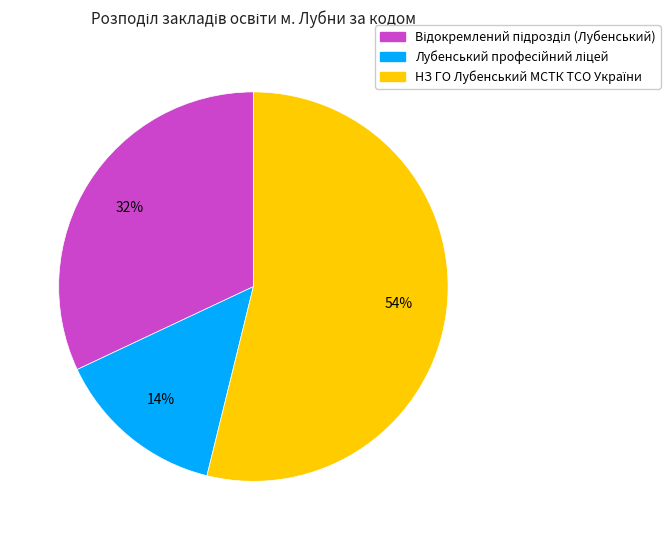

To the nearest percent, what is the difference between the largest and smallest slice percentages?

40%